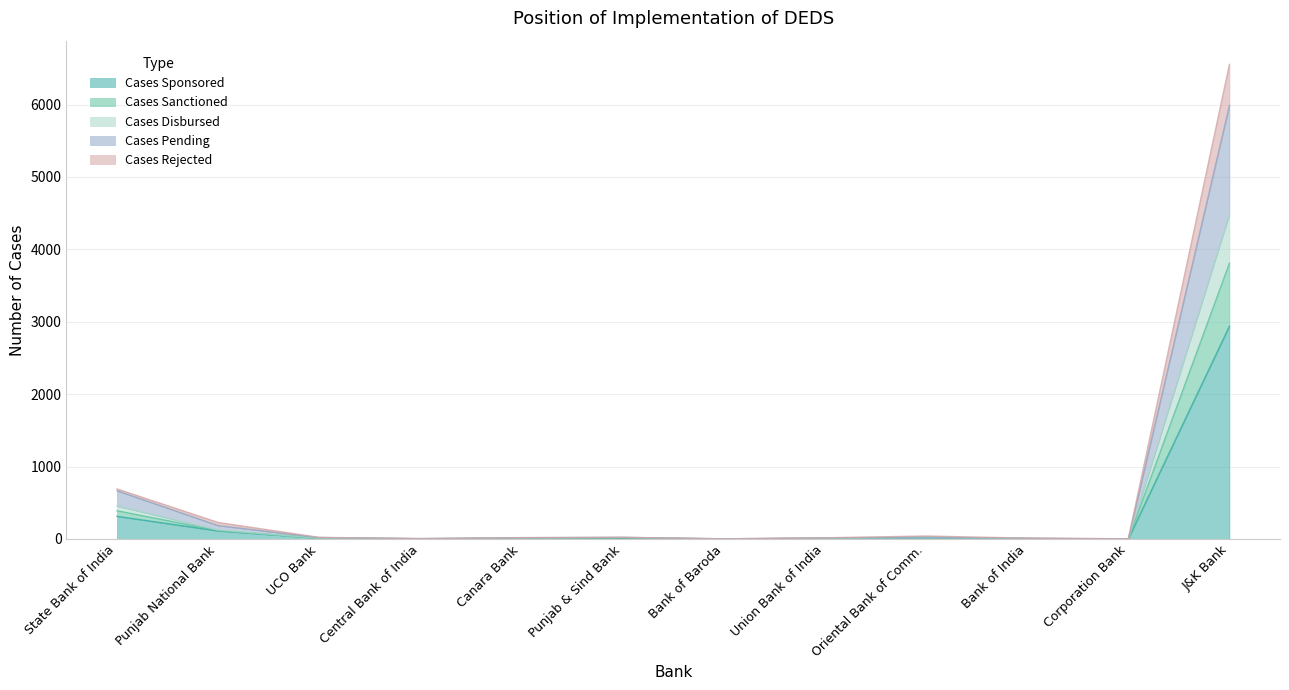

The Cases Pending series shows 269 at State Bank of India. True or false?

False